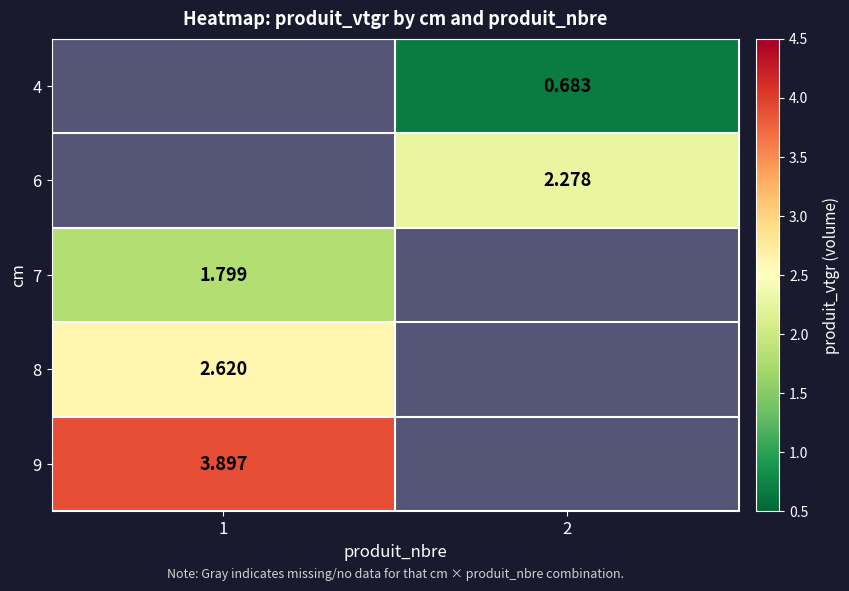

Is the value of 9 at 1 greater than the value of 6 at 2?

Yes